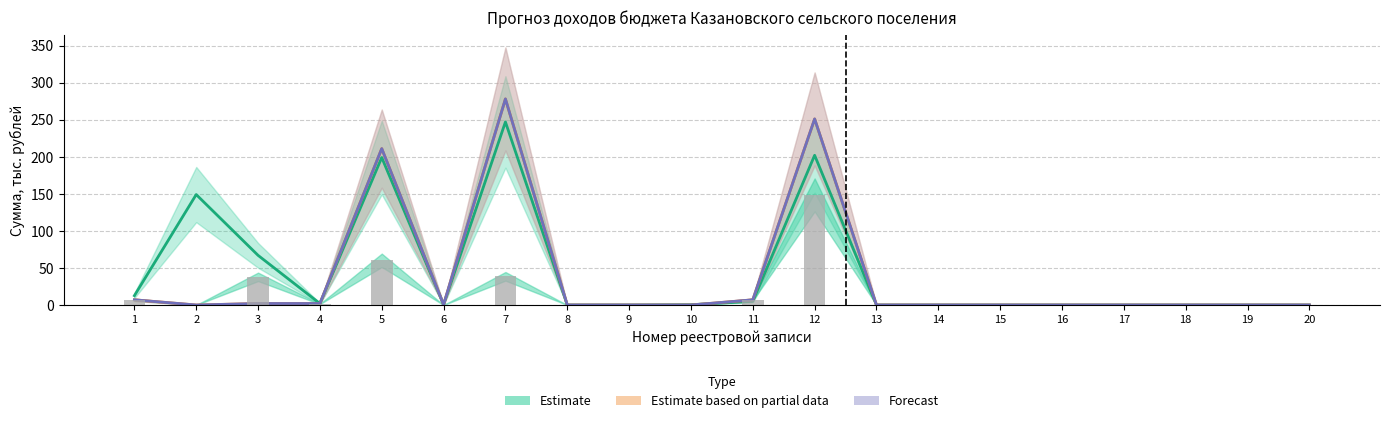

What is the difference between the highest and lowest values at 6?

0.5